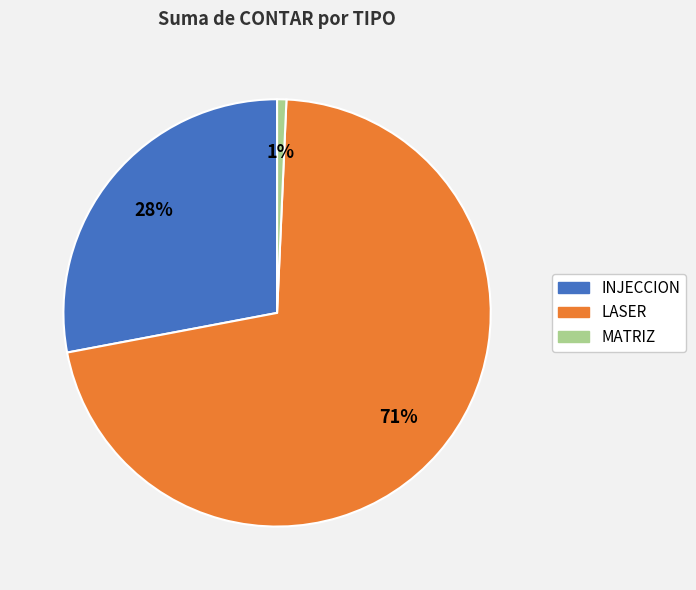

To the nearest percent, what is the average slice percentage?

33%